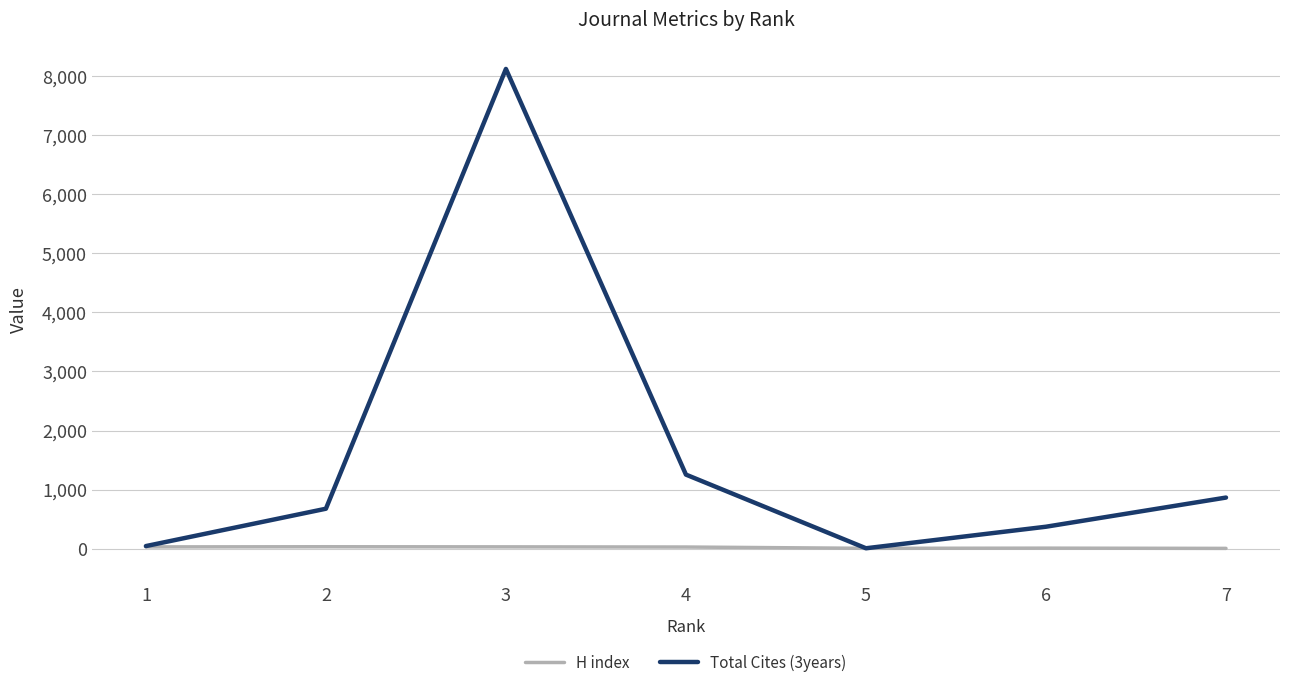

How many lines are shown in the chart?

2